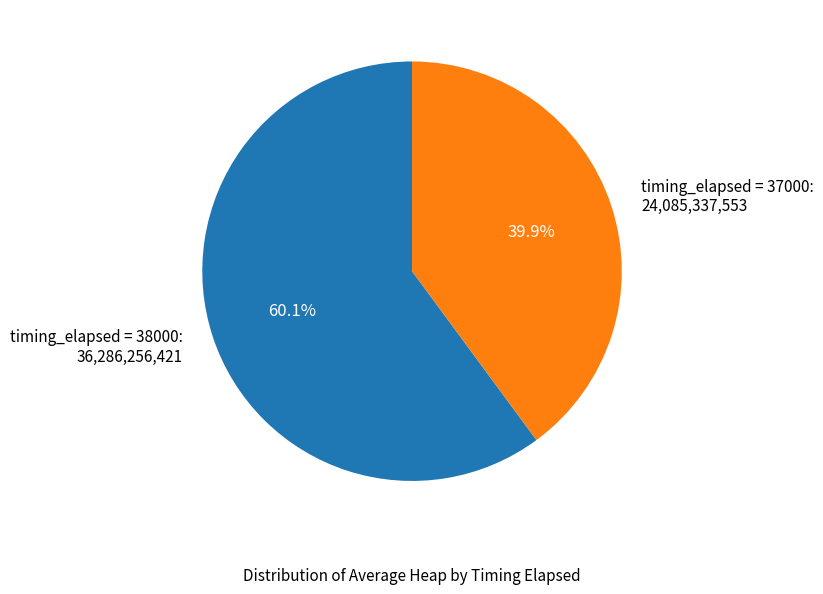

Which slice is the smallest?

timing_elapsed = 37000: 24,085,337,553